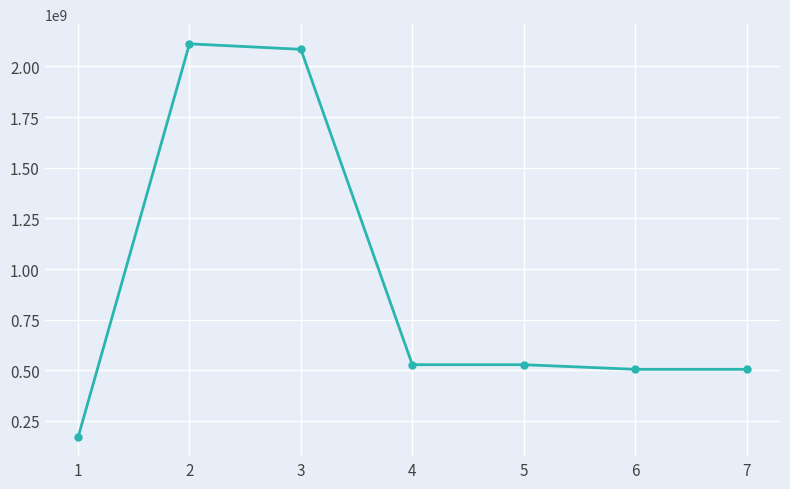

The chart shows a value of 189245701 at 5. True or false?

False